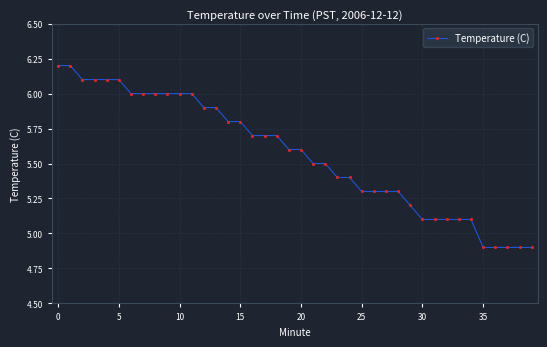

What is the difference between the second highest and second lowest values?

1.3